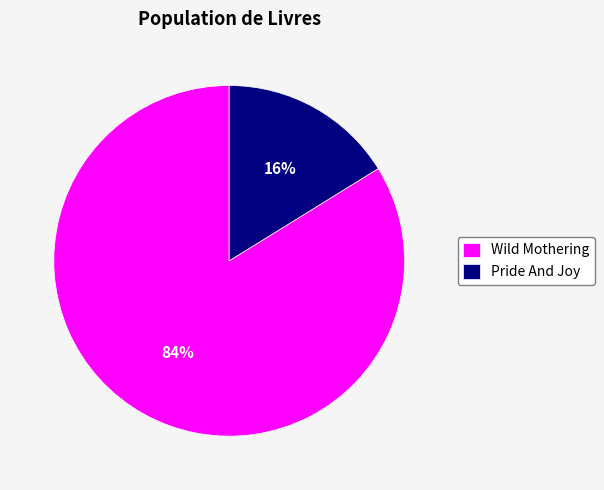

Approximately how many times larger is the value at Wild Mothering compared to Pride And Joy?

5.2